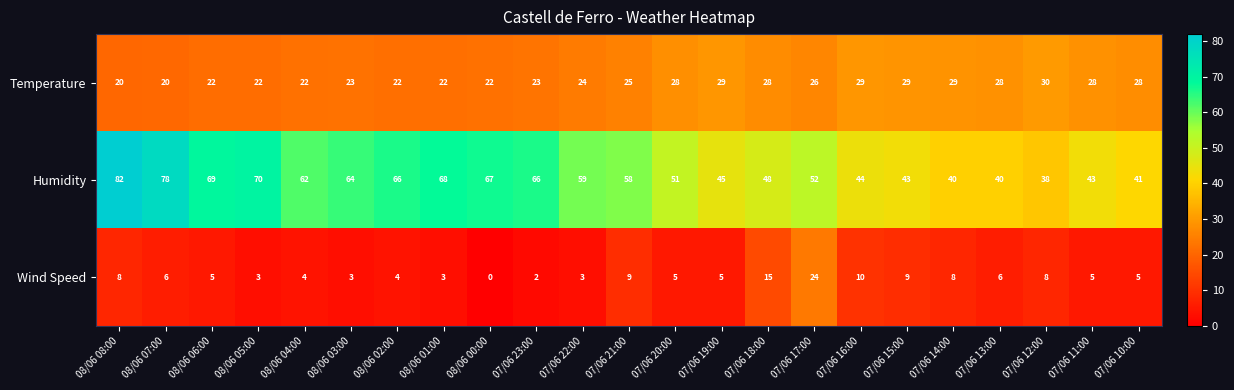

Rank the series at 07/06 13:00 from lowest to highest value.

Wind Speed, Temperature, Humidity